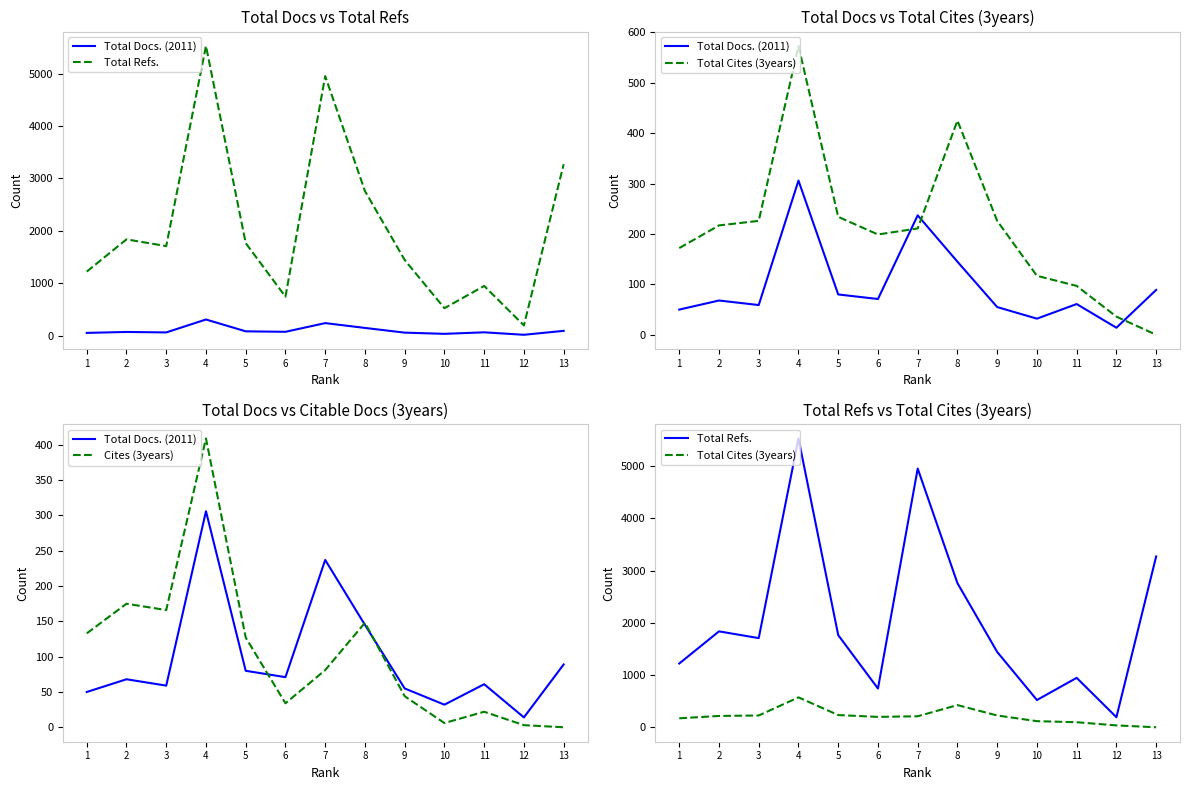

Rank the categories by Total Cites (3years) value from lowest to highest.

13, 12, 11, 10, 1, 6, 7, 2, 3, 9, 5, 8, 4